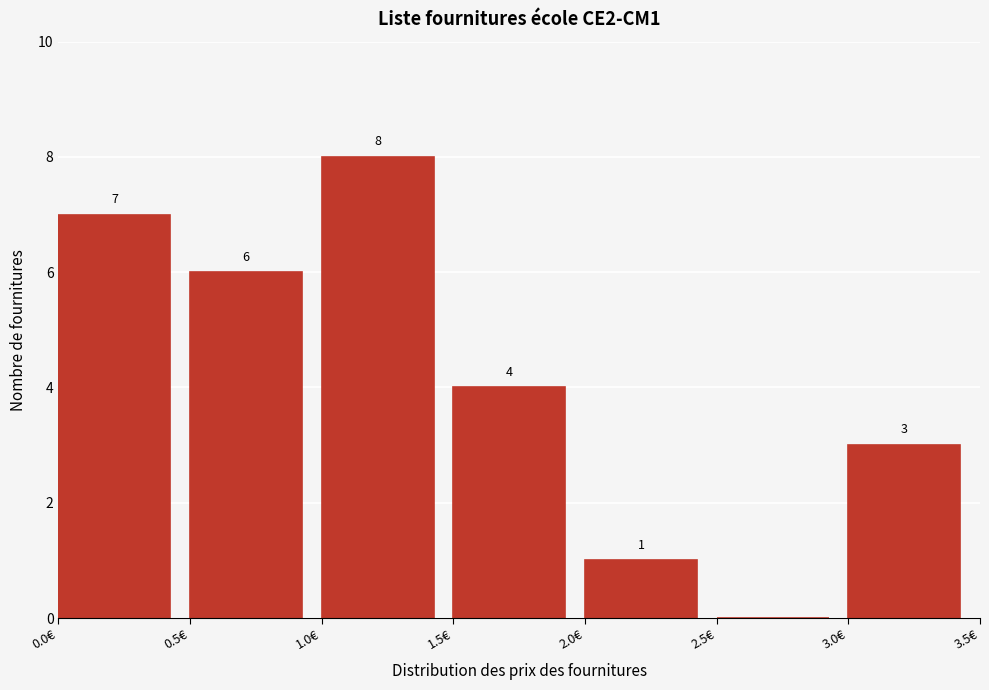

Which range on the x-axis has the tallest bar?

1.0 to 1.5